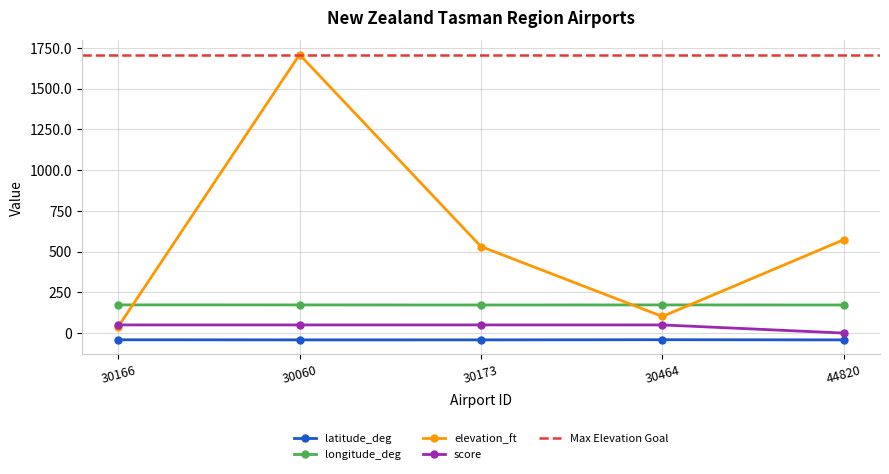

Rank the series at 30173 from lowest to highest value.

latitude_deg, score, longitude_deg, elevation_ft